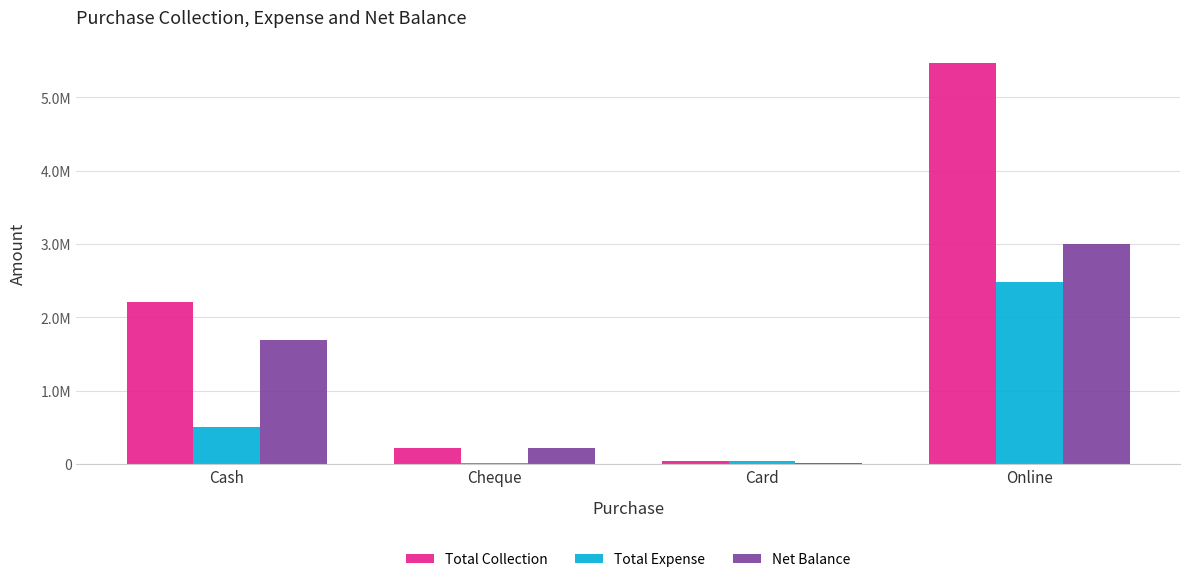

At how many categories does at least one series exceed 3322291?

1